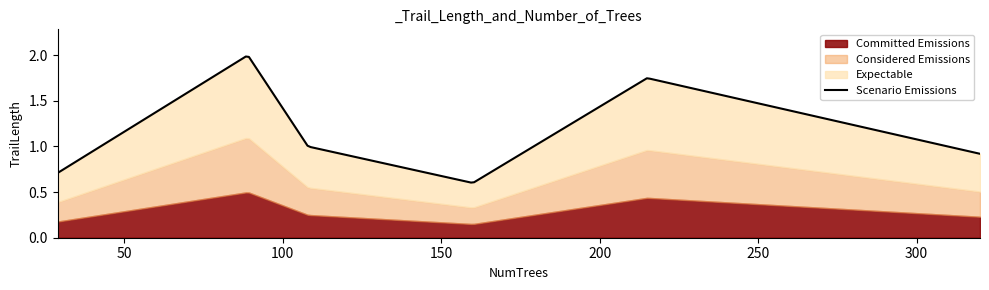

True or false: there are more than 2 points higher than both neighbors.

False